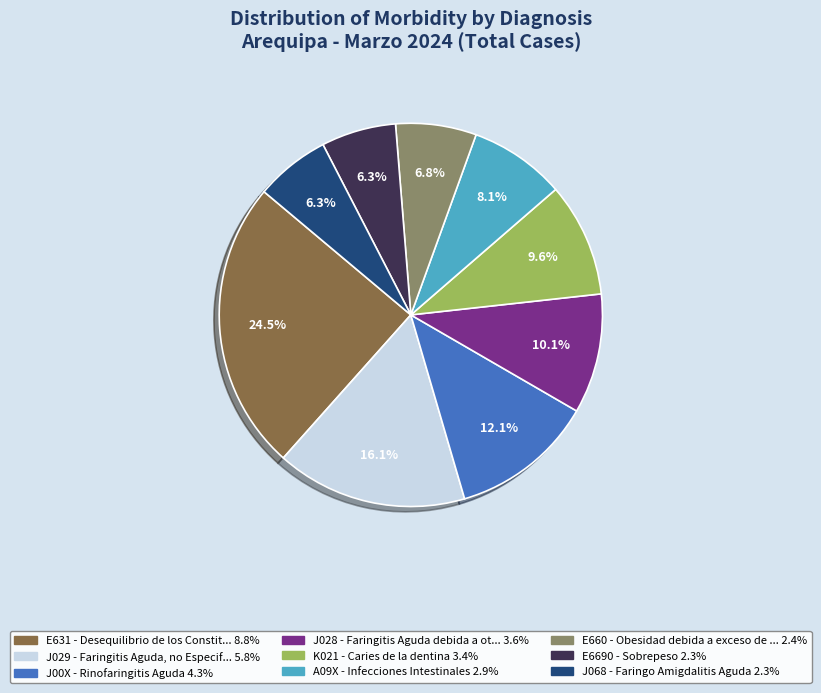

Does any single category account for the majority?

No